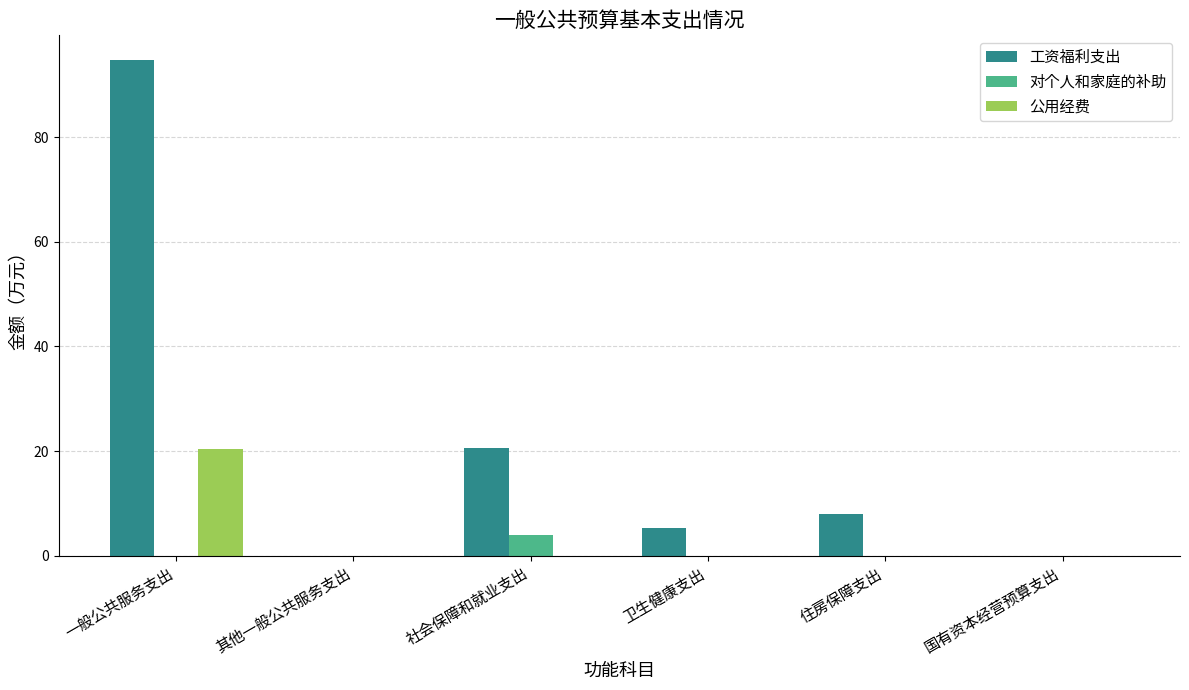

What is the sum of the 公用经费 values at 一般公共服务支出 and 国有资本经营预算支出?

20.4